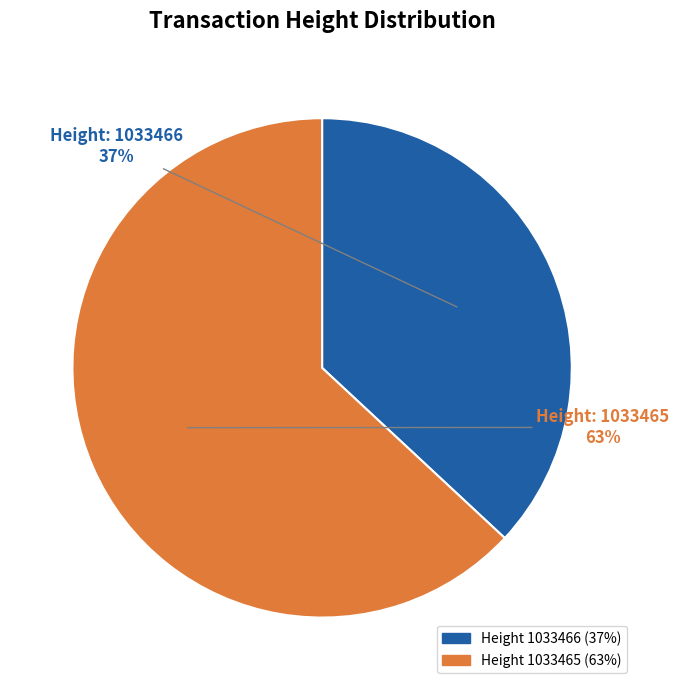

Is there a majority slice in this chart?

Yes